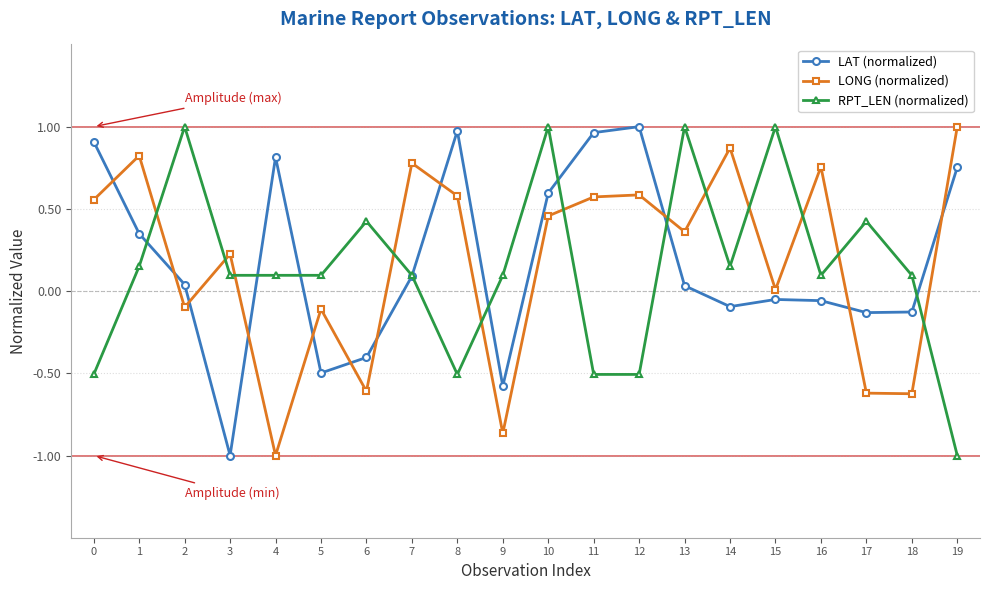

Does the chart display data point markers on the line(s)?

Yes